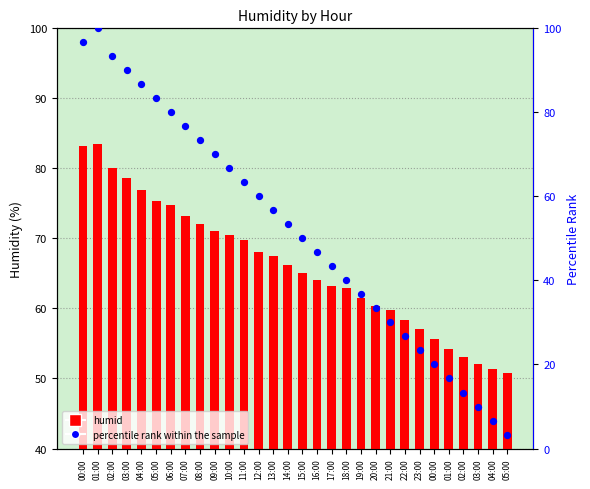

What is the total value across all series at 16:00?

110.7